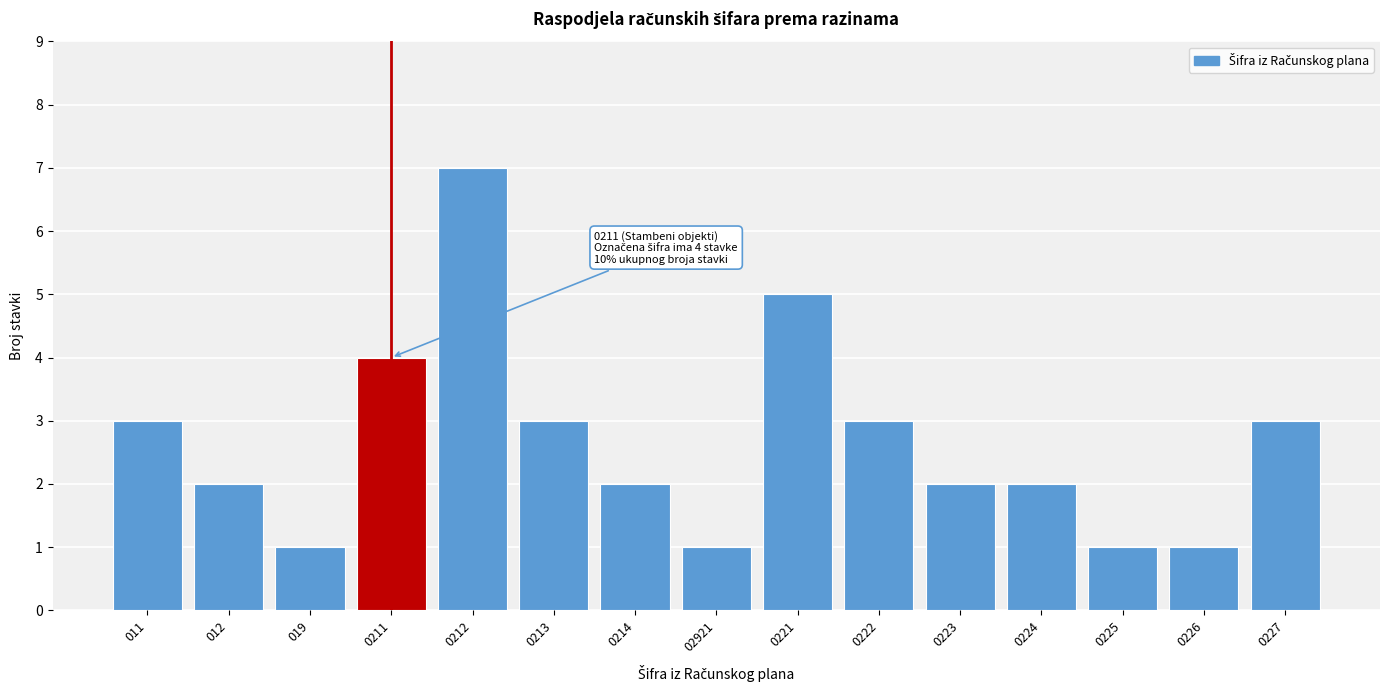

Reading left to right, transcribe all the data shown in this chart.

011=3	012=2	019=1	0211=4	0212=7	0213=3	0214=2	02921=1	0221=5	0222=3	0223=2	0224=2	0225=1	0226=1	0227=3